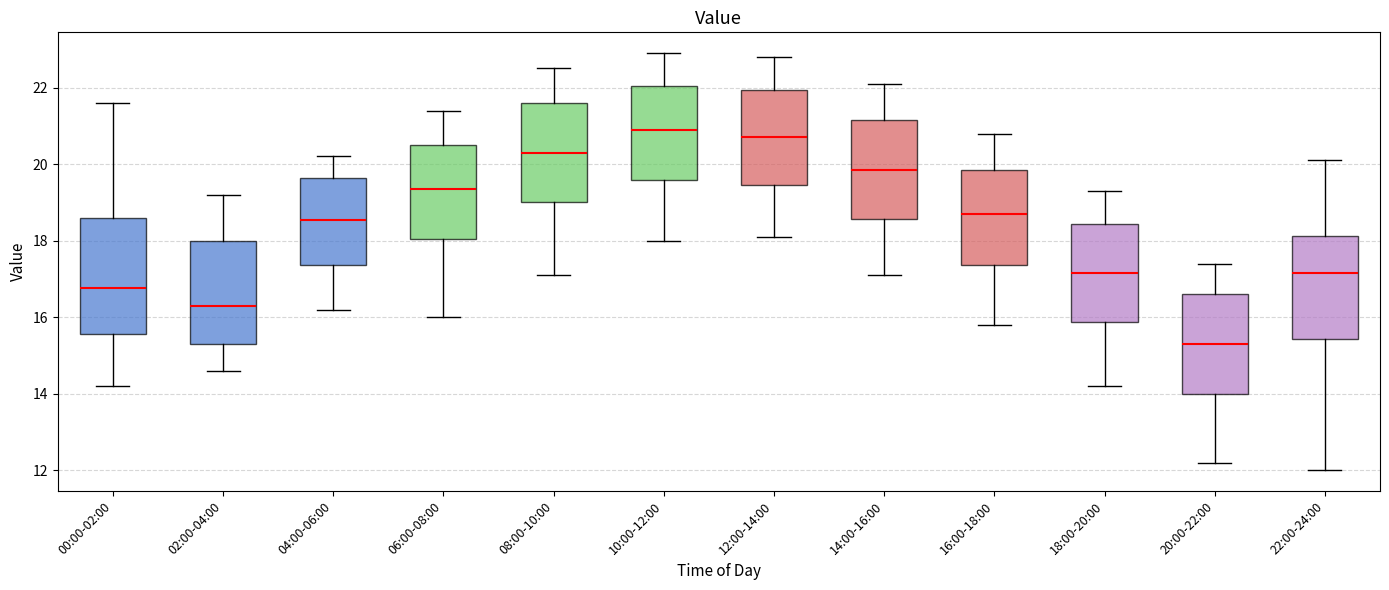

Reading left to right, transcribe this box plot: for each box, give where its median line is, the range the box spans, and where its two whiskers end, as read against the y-axis. The values are not printed on the chart, so give them approximately, as read against the axis.

00:00-02:00: median 16.8, box 15.6 to 18.6, whiskers 14.2 to 21.6
02:00-04:00: median 16.4, box 15.4 to 18.0, whiskers 14.6 to 19.2
04:00-06:00: median 18.6, box 17.4 to 19.6, whiskers 16.2 to 20.2
06:00-08:00: median 19.4, box 18.0 to 20.6, whiskers 16.0 to 21.4
08:00-10:00: median 20.4, box 19.0 to 21.6, whiskers 17.2 to 22.6
10:00-12:00: median 21.0, box 19.6 to 22.0, whiskers 18.0 to 23.0
12:00-14:00: median 20.8, box 19.4 to 22.0, whiskers 18.2 to 22.8
14:00-16:00: median 19.8, box 18.6 to 21.2, whiskers 17.2 to 22.2
16:00-18:00: median 18.8, box 17.4 to 19.8, whiskers 15.8 to 20.8
18:00-20:00: median 17.2, box 15.8 to 18.4, whiskers 14.2 to 19.4
20:00-22:00: median 15.4, box 14.0 to 16.6, whiskers 12.2 to 17.4
22:00-24:00: median 17.2, box 15.4 to 18.2, whiskers 12.0 to 20.2